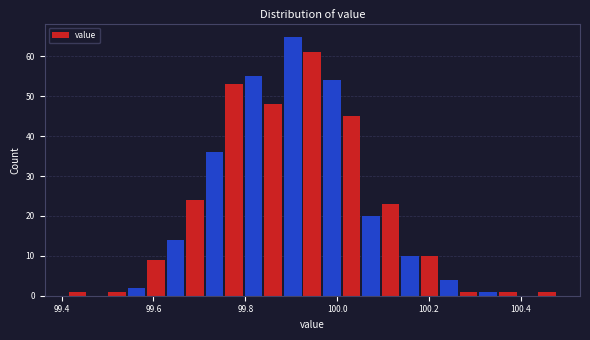

Around what value on the x-axis is the tallest bar? Give the approximate position of its centre, as read against the axis.

99.90